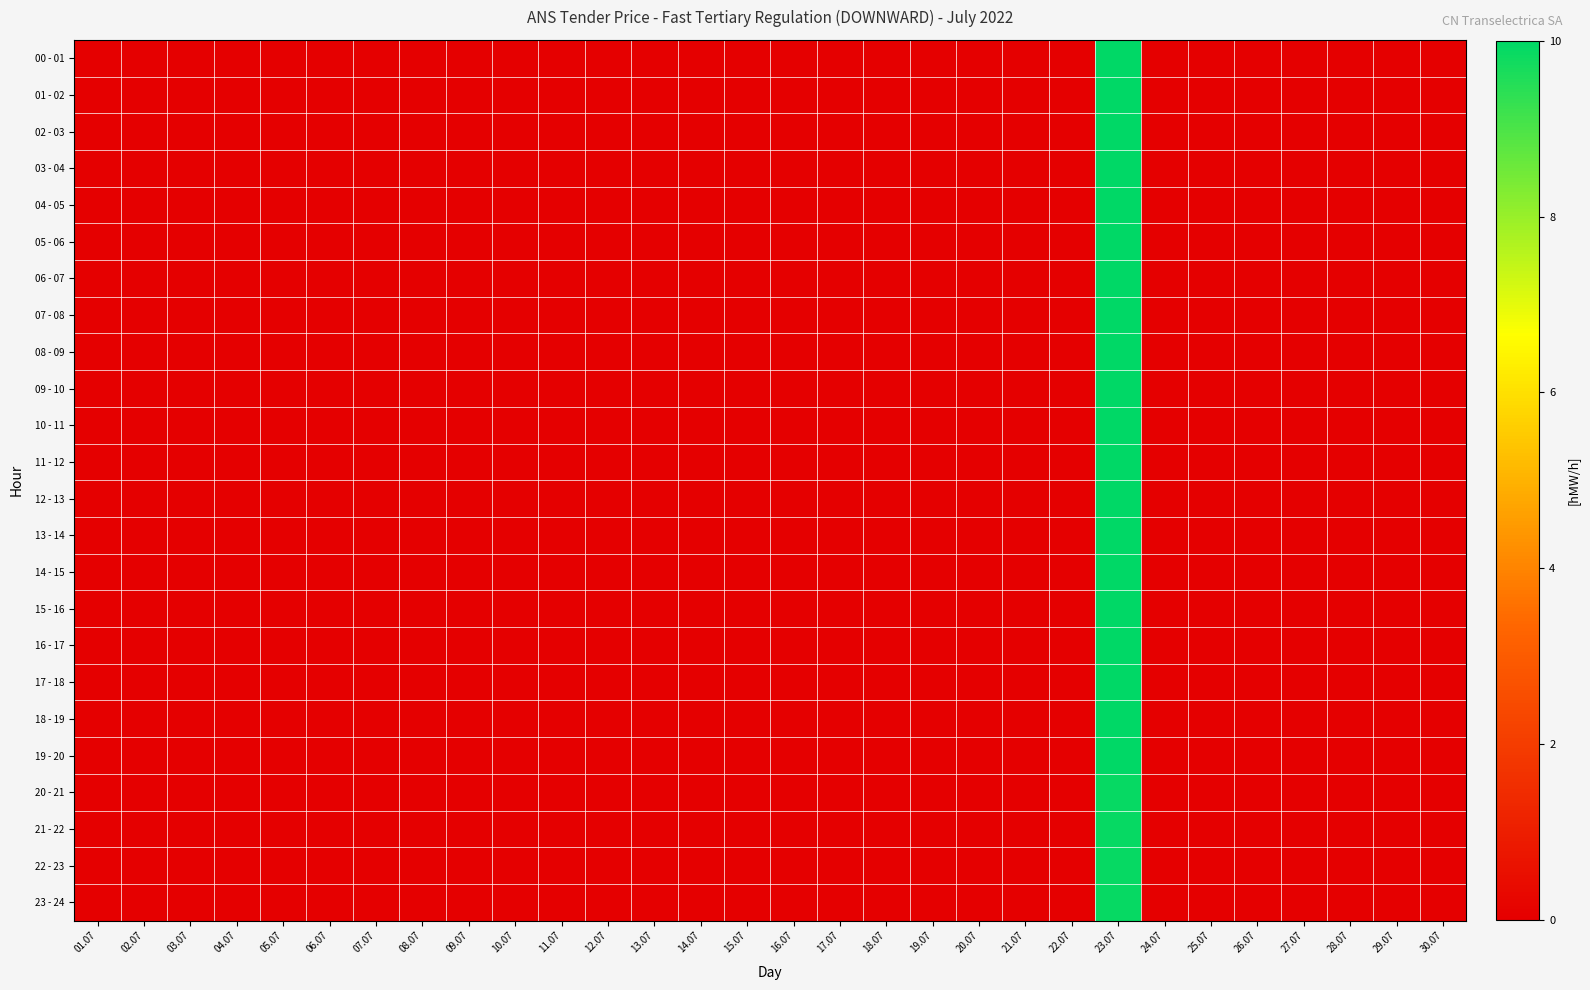

Which series has the largest total across all categories?

00 - 01